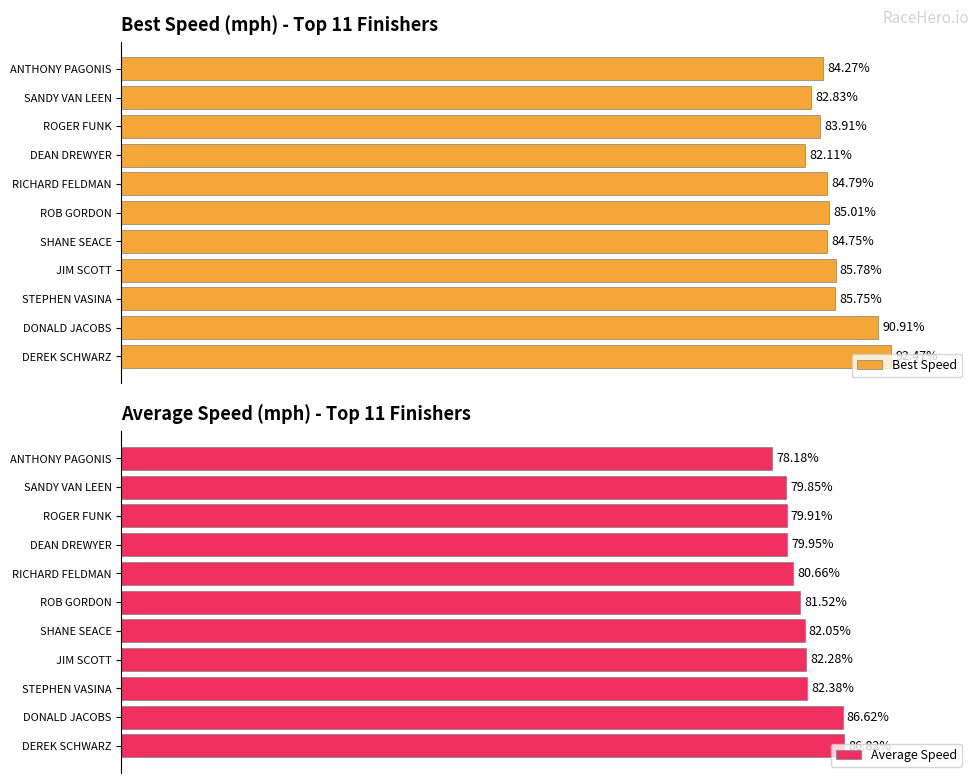

Reading left to right, list all the values displayed in this chart.

Best Speed: 0=92.5	1=90.9	2=85.7	3=85.8	4=84.8	5=85.0	6=84.8	7=82.1	8=83.9	9=82.8	10=84.3
Average Speed: 0=86.8	1=86.6	2=82.4	3=82.3	4=82.1	5=81.5	6=80.7	7=79.9	8=79.9	9=79.9	10=78.2